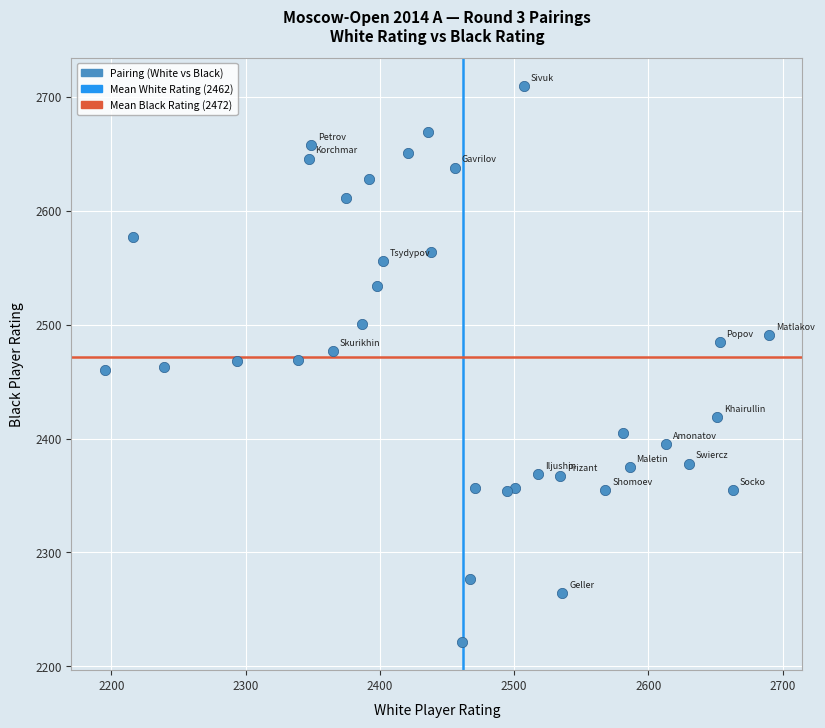

What is the range of Y values (max minus min)?

489